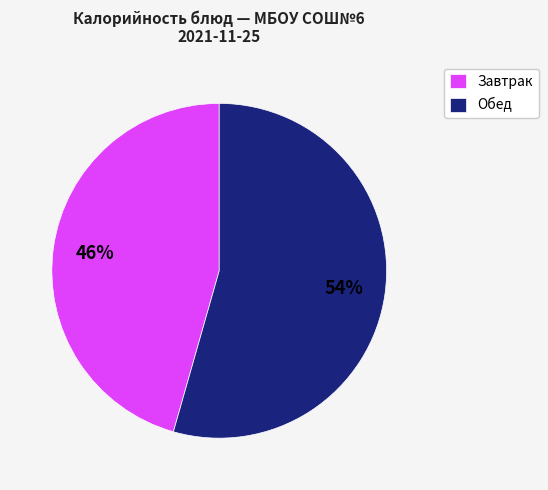

The Завтрак slice represents 46% of the pie. True or false?

True